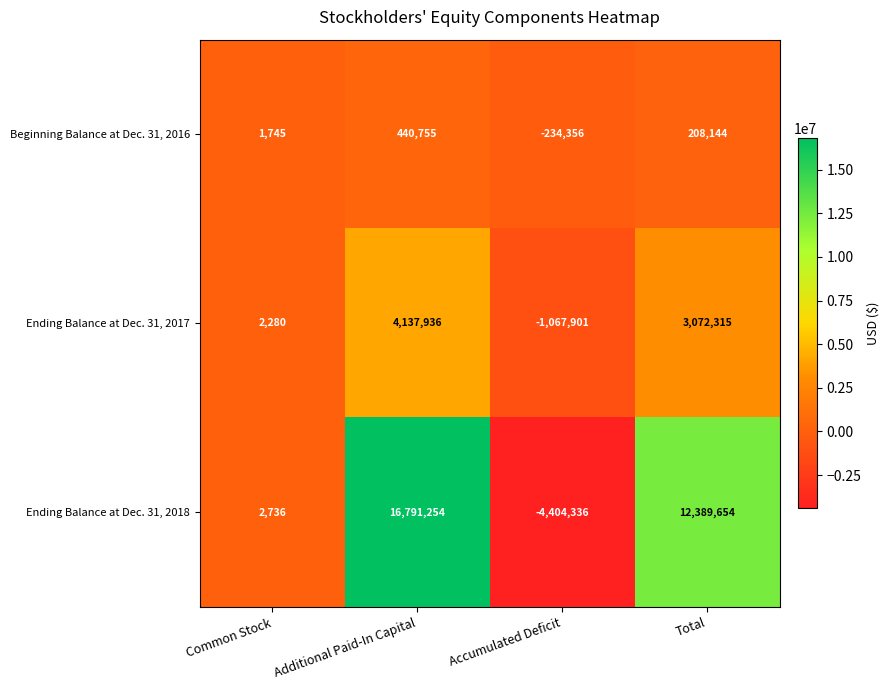

Where is Beginning Balance at Dec. 31, 2016 nearest to the value 103199?

Common Stock